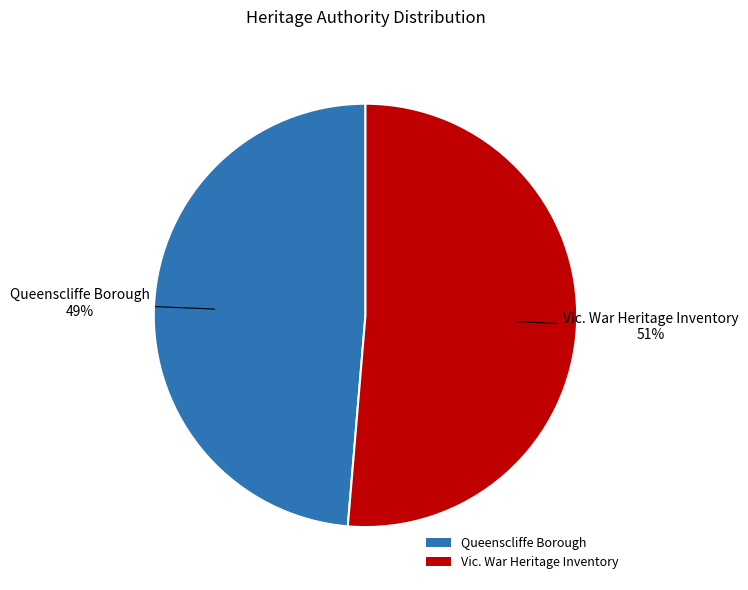

Which has a higher value, Queenscliffe Borough or Vic. War Heritage Inventory?

Vic. War Heritage Inventory